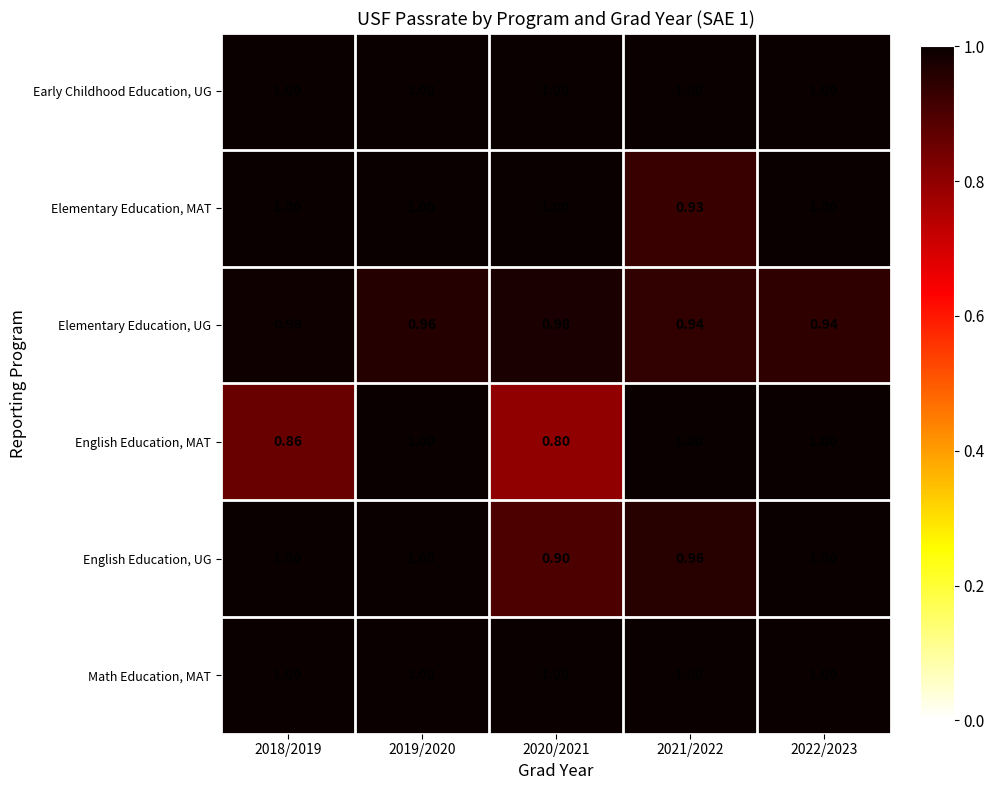

Is the value of Elementary Education, MAT at 2018/2019 greater than the value of English Education, MAT at 2020/2021?

Yes